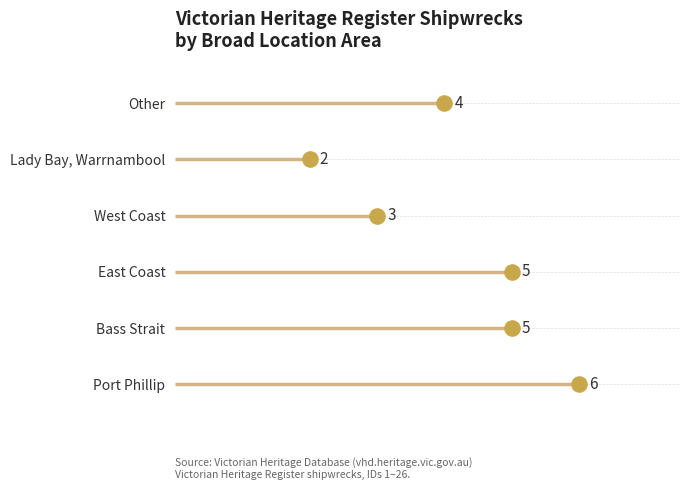

What is the change in value from 1 to 2?

+1